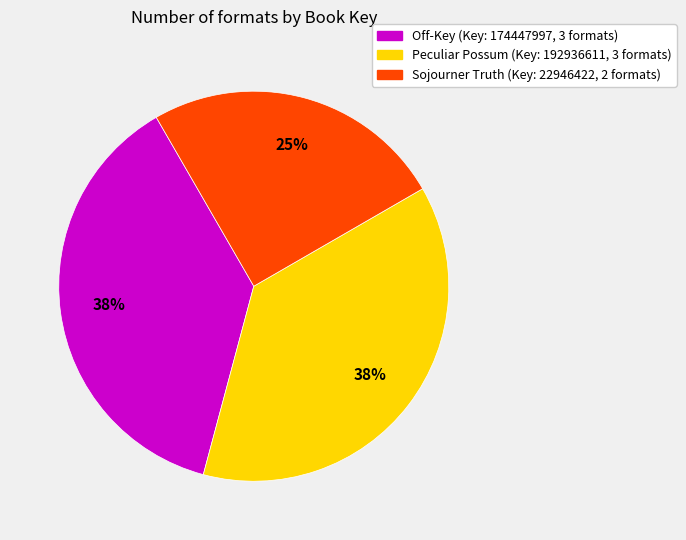

To the nearest percent, what is the average slice percentage?

33%